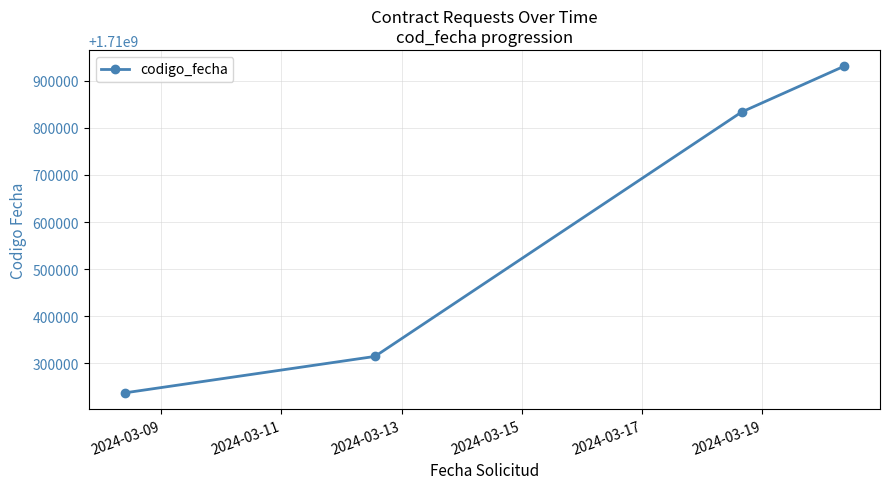

What is the greatest value displayed?

1710930642